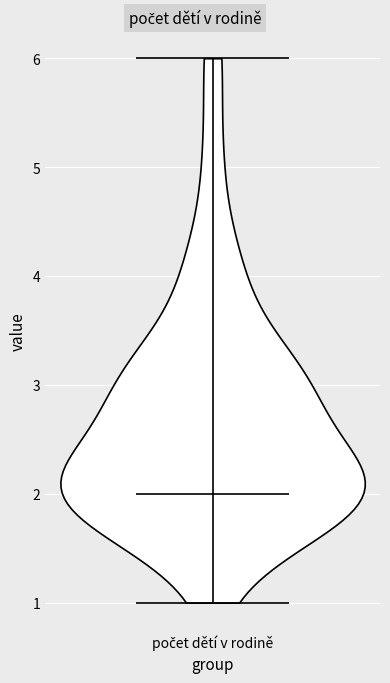

Read this violin plot against the y-axis: where its median line is, and the lowest and highest points the violin reaches. The values are not printed on the chart, so give them approximately, as read against the axis.

median line 2, lowest point 1, highest point 6